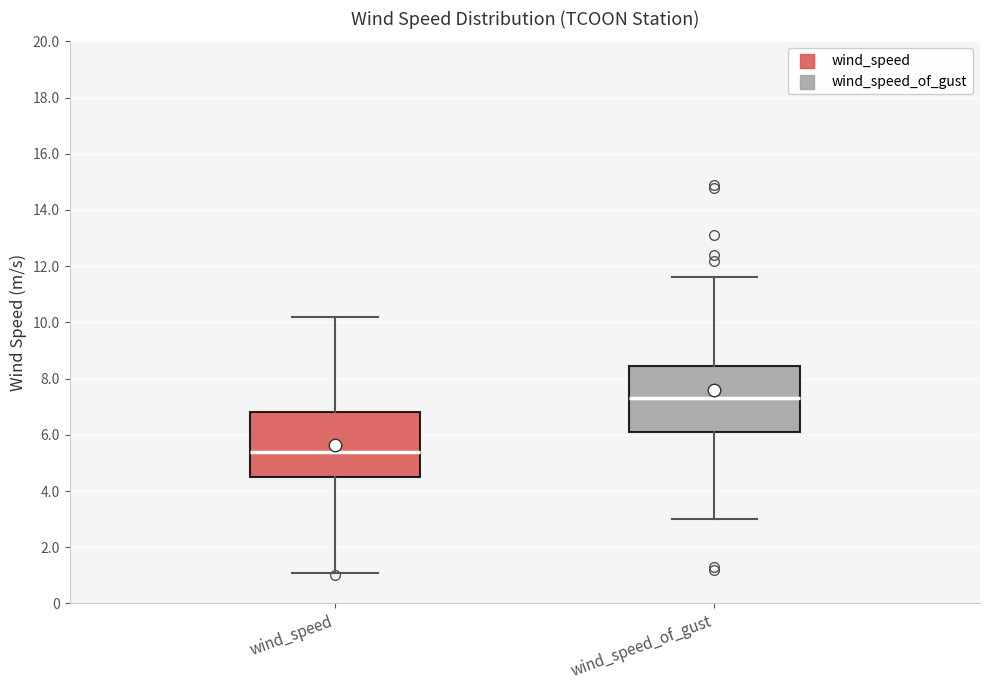

Which box has the highest median line?

wind_speed_of_gust